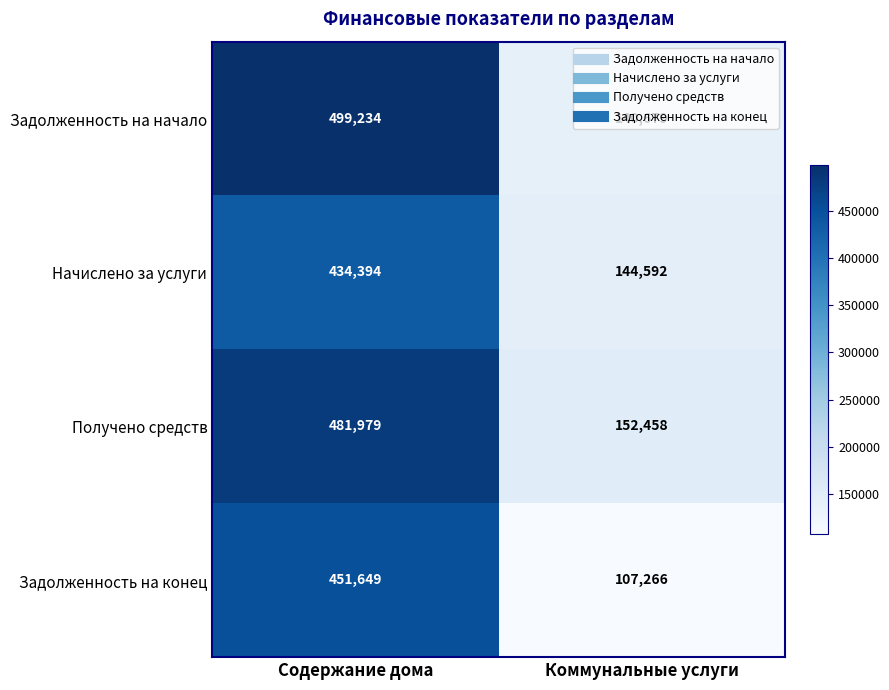

At which category is the sum across all series the highest?

Содержание дома